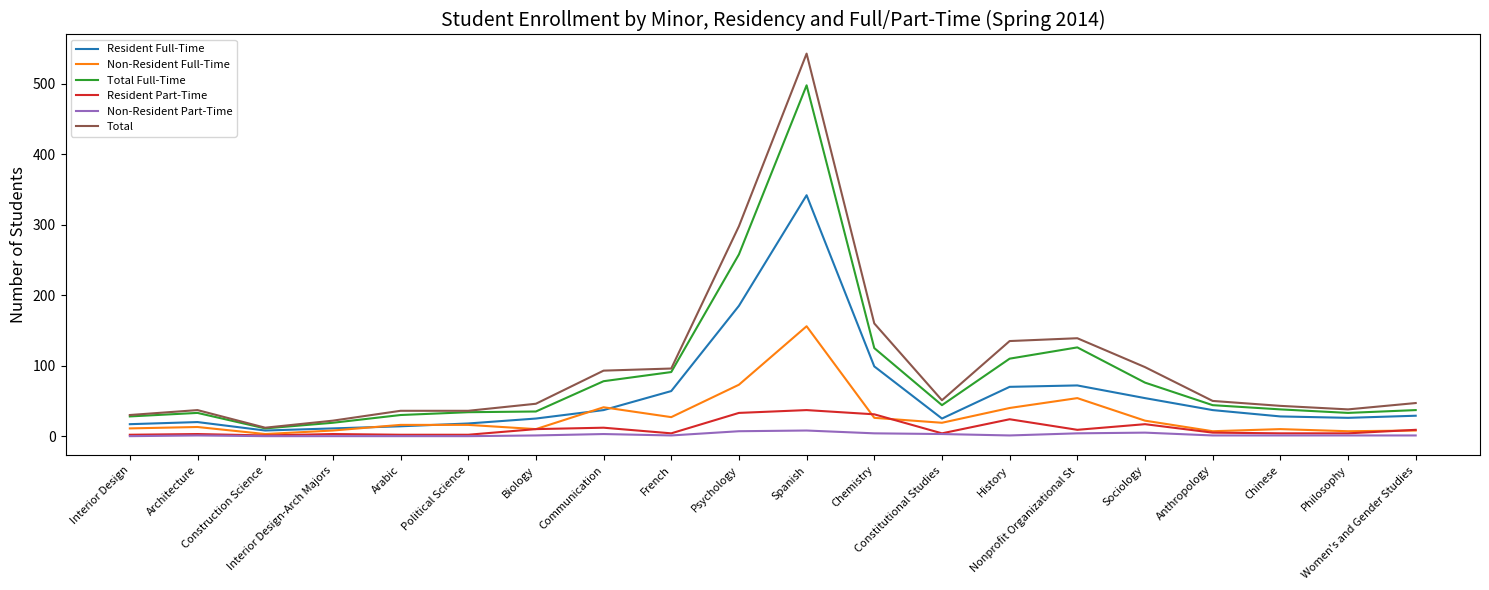

Which series has the widest spread of values?

Total